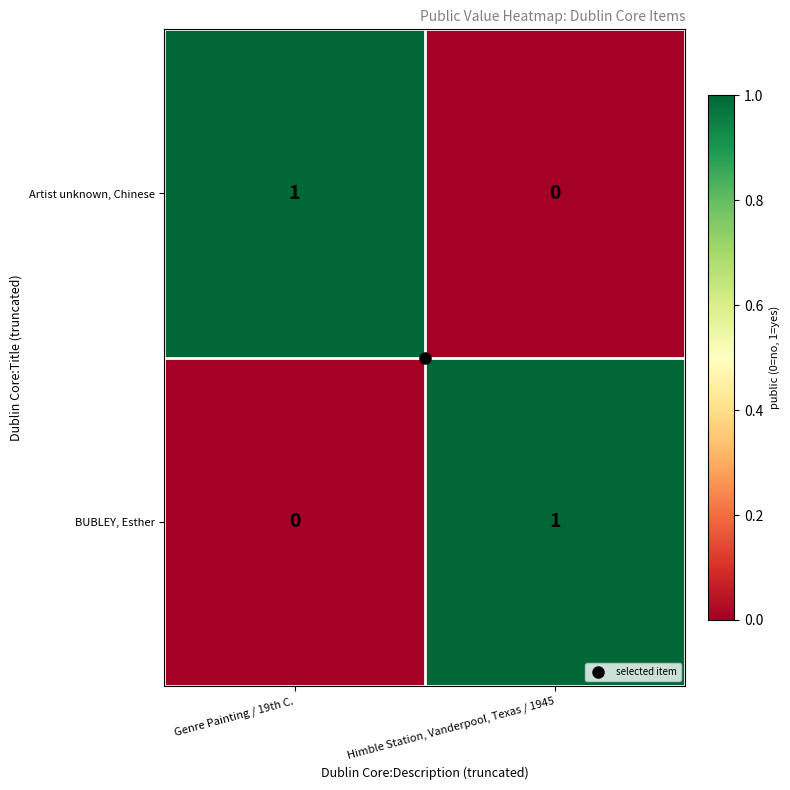

At Genre Painting / 19th C., list the series in order from smallest to largest.

BUBLEY, Esther, Artist unknown, Chinese